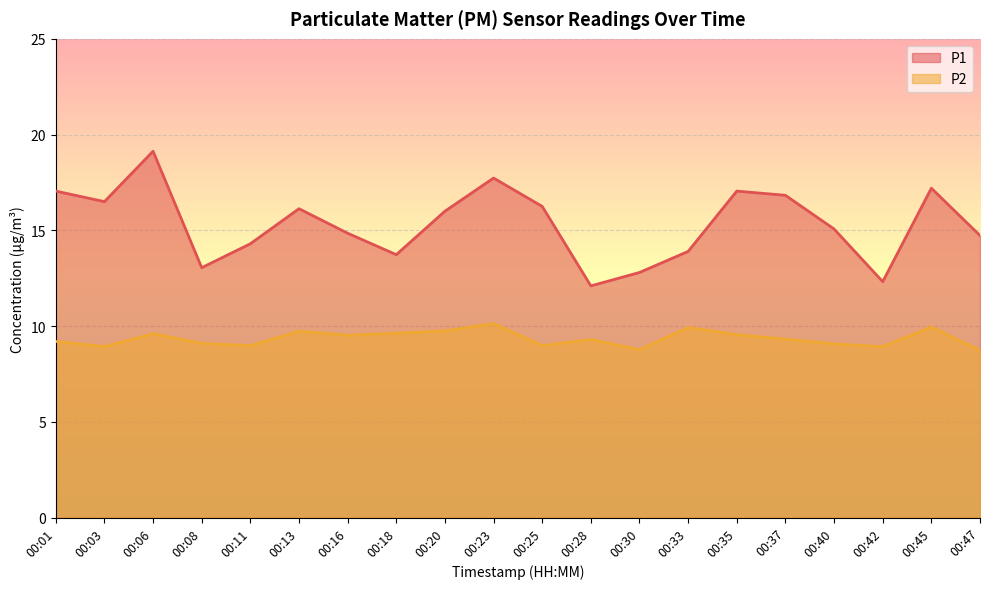

Reading right to left, what are all the values shown in this chart?

P1: 14.7	17.2	12.3	15.1	16.8	17.1	13.9	12.8	12.1	16.2	17.7	16.0	13.7	14.8	16.1	14.3	13.1	19.1	16.5	17.1
P2: 8.7	9.9	8.9	9.1	9.3	9.6	9.9	8.8	9.3	9.0	10.1	9.8	9.6	9.5	9.7	9.0	9.1	9.6	8.9	9.2